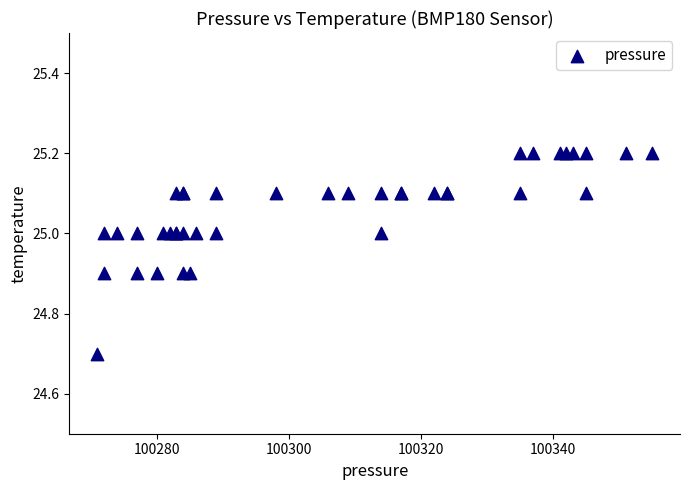

What Y value in the scatter plot is closest to 24?

24.7